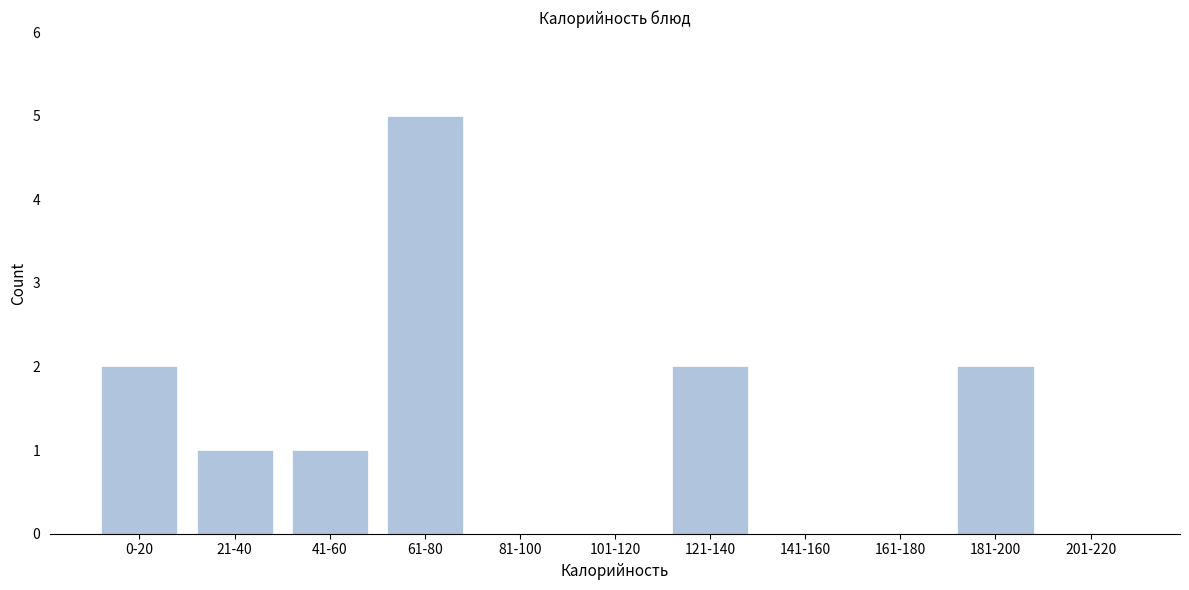

Reading right to left, extract all data points from this chart.

201-220=0	181-200=2	161-180=0	141-160=0	121-140=2	101-120=0	81-100=0	61-80=5	41-60=1	21-40=1	0-20=2